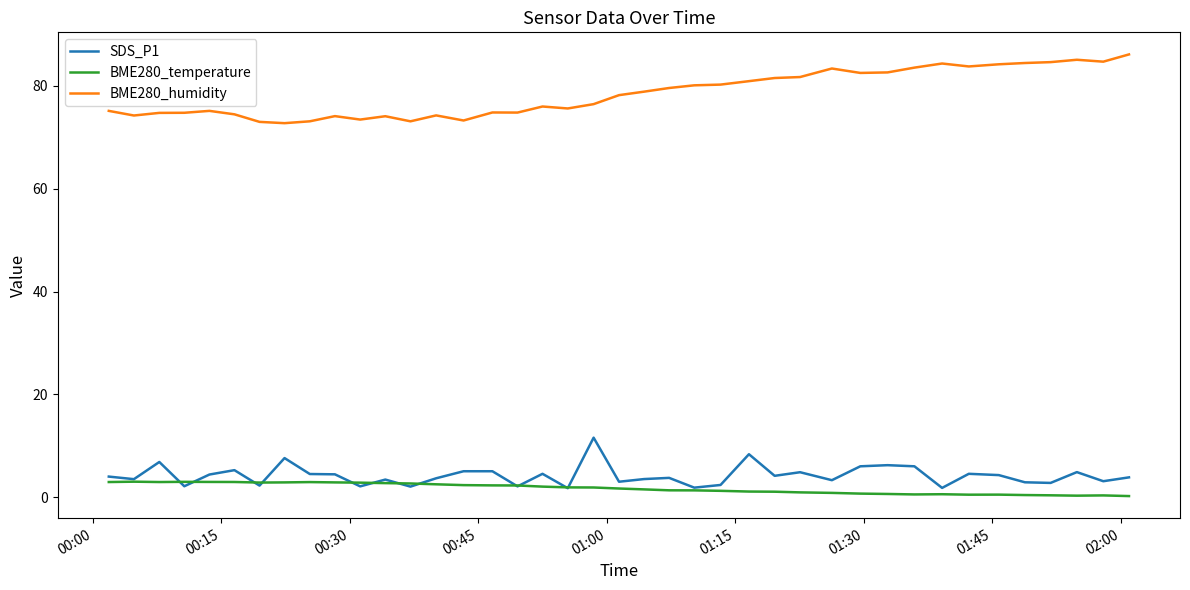

True or false: SDS_P1 and BME280_humidity intersect in this chart.

False